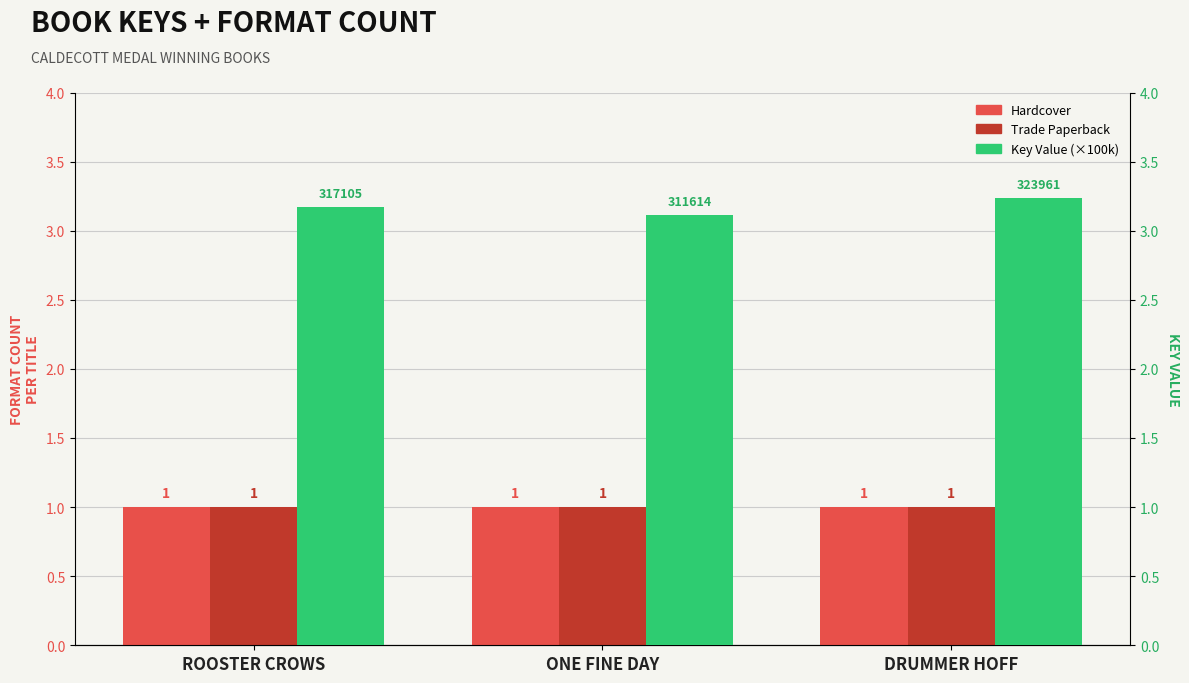

Reading left to right, list all the values displayed in this chart.

Hardcover: 1.0	1.0	1.0
Trade Paperback: 1.0	1.0	1.0
Key (×100k): 3.2	3.1	3.2